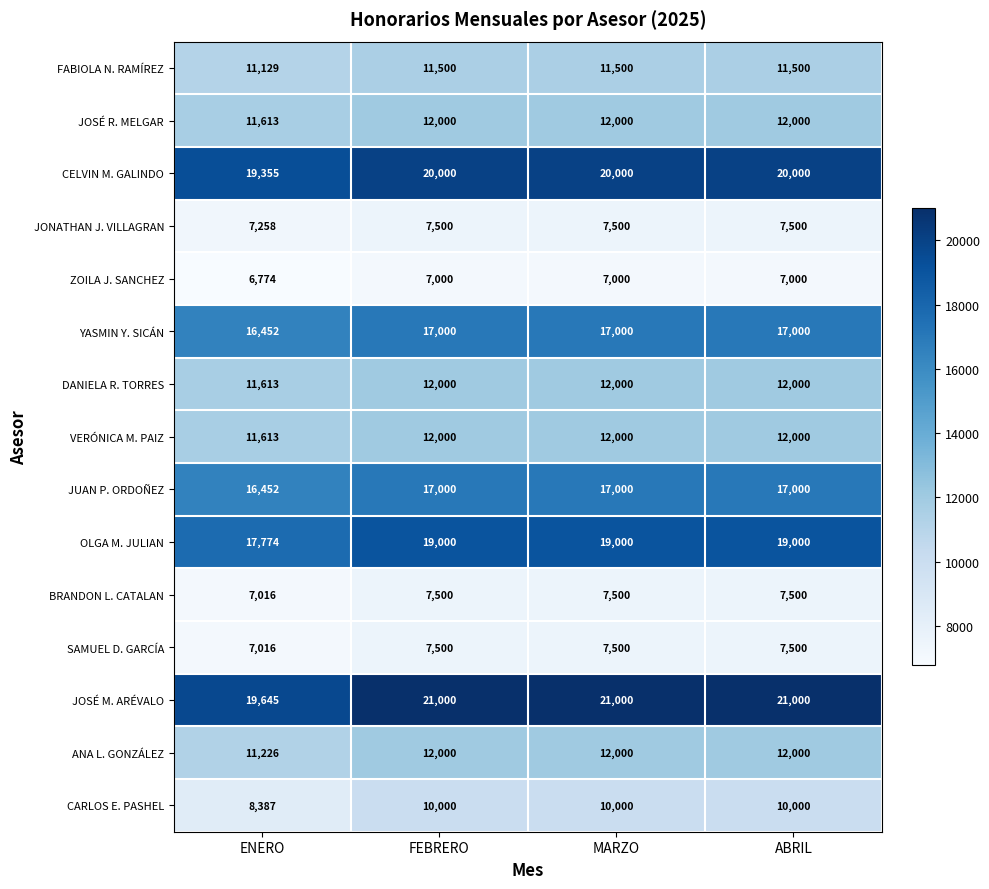

At which category does the chart reach its minimum across all series?

ENERO